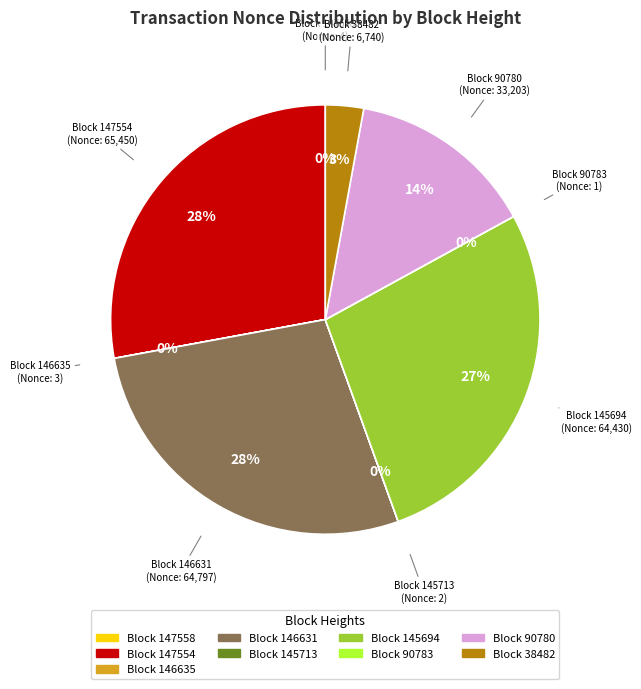

Is Block 90780 the majority of the pie?

No